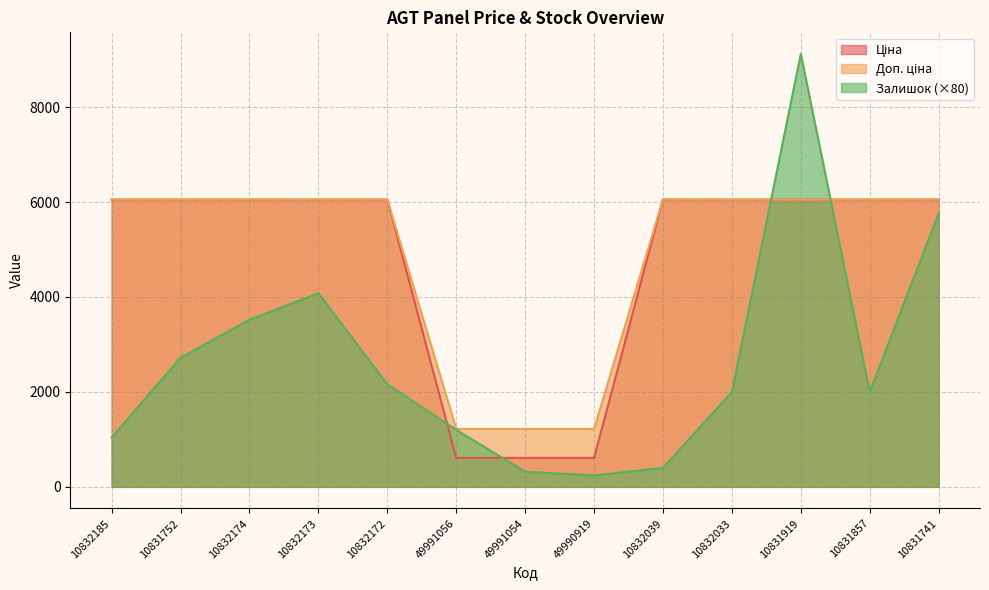

Is it true that Доп. ціна equals 6052.6 at 10832173?

True